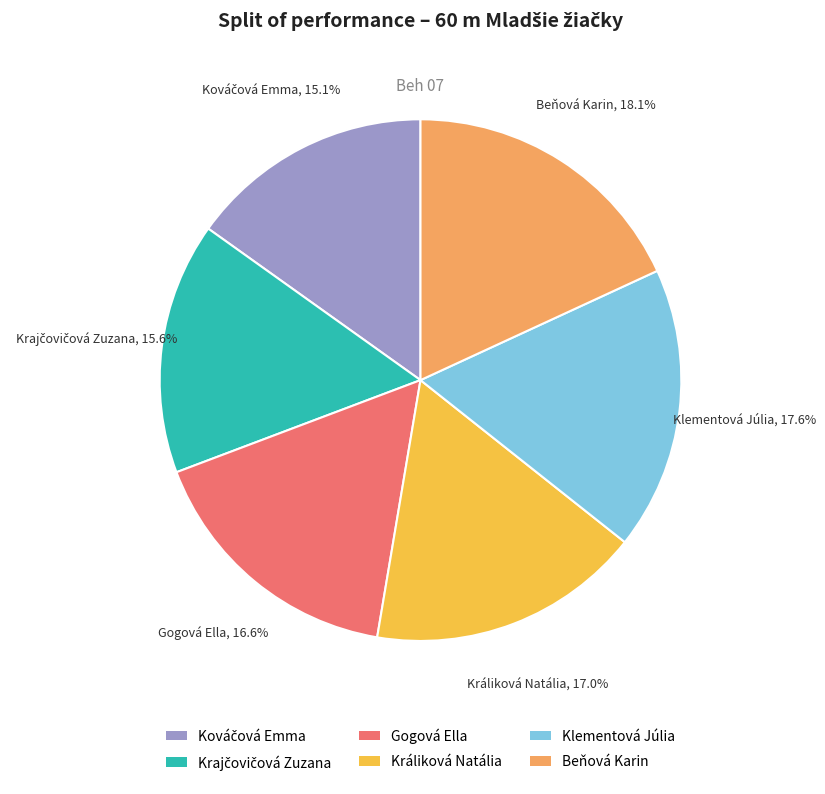

What is the largest slice in the pie chart?

Beňová Karin